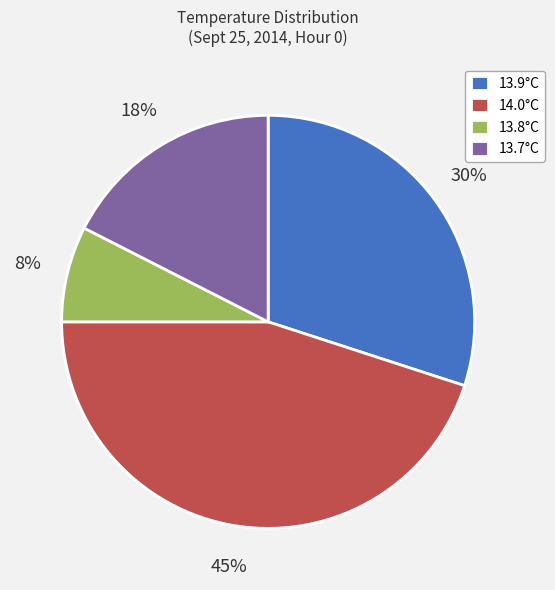

How many slices are in this pie chart?

4